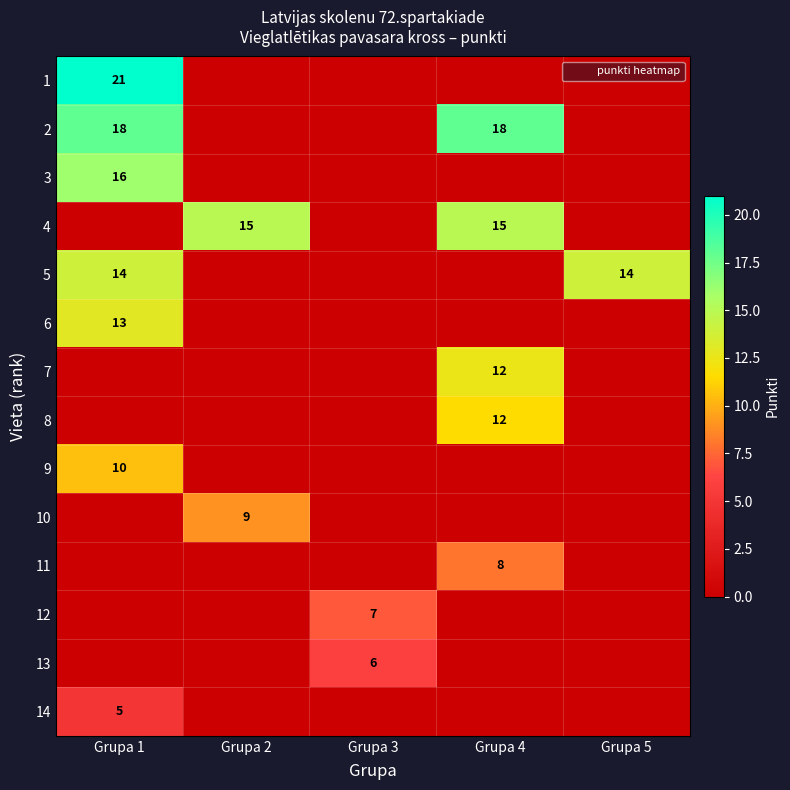

The 2 series shows 18 at Grupa 1. True or false?

True